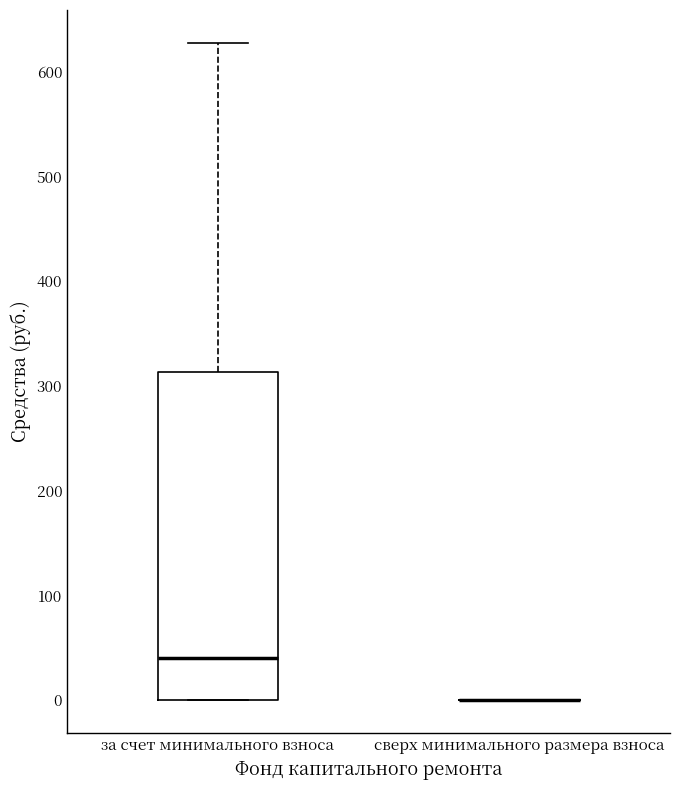

Reading left to right, transcribe this box plot: for each box, give where its median line is, the range the box spans, and where its two whiskers end, as read against the y-axis. The values are not printed on the chart, so give them approximately, as read against the axis.

за счет минимального взноса: median 40, box 0 to 310, whiskers 0 to 630
сверх минимального размера взноса: box collapsed to a line at 0, whiskers 0 to 0